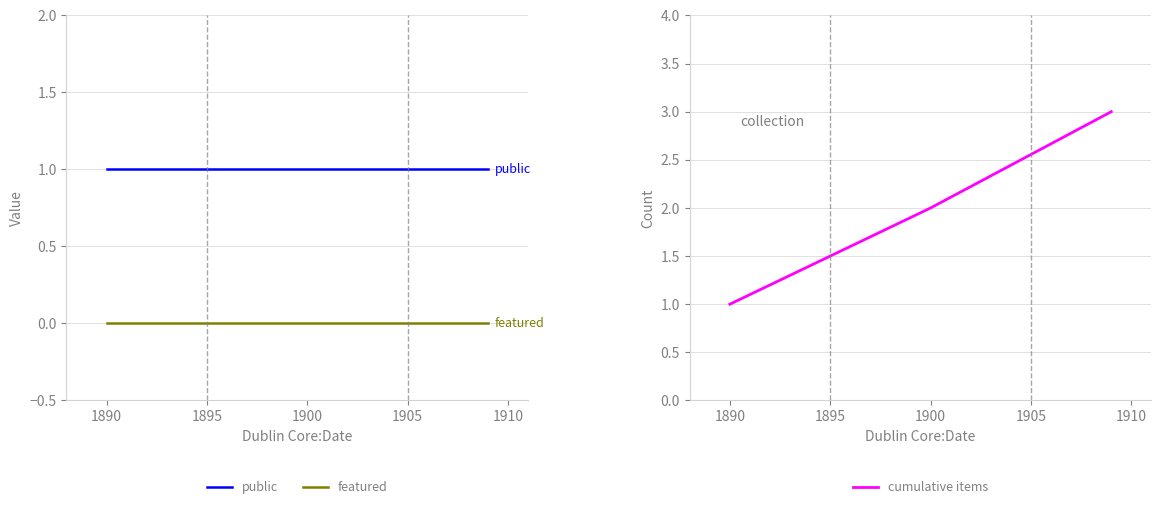

Is the value of public at 1890 greater than the value of featured at 1900?

Yes